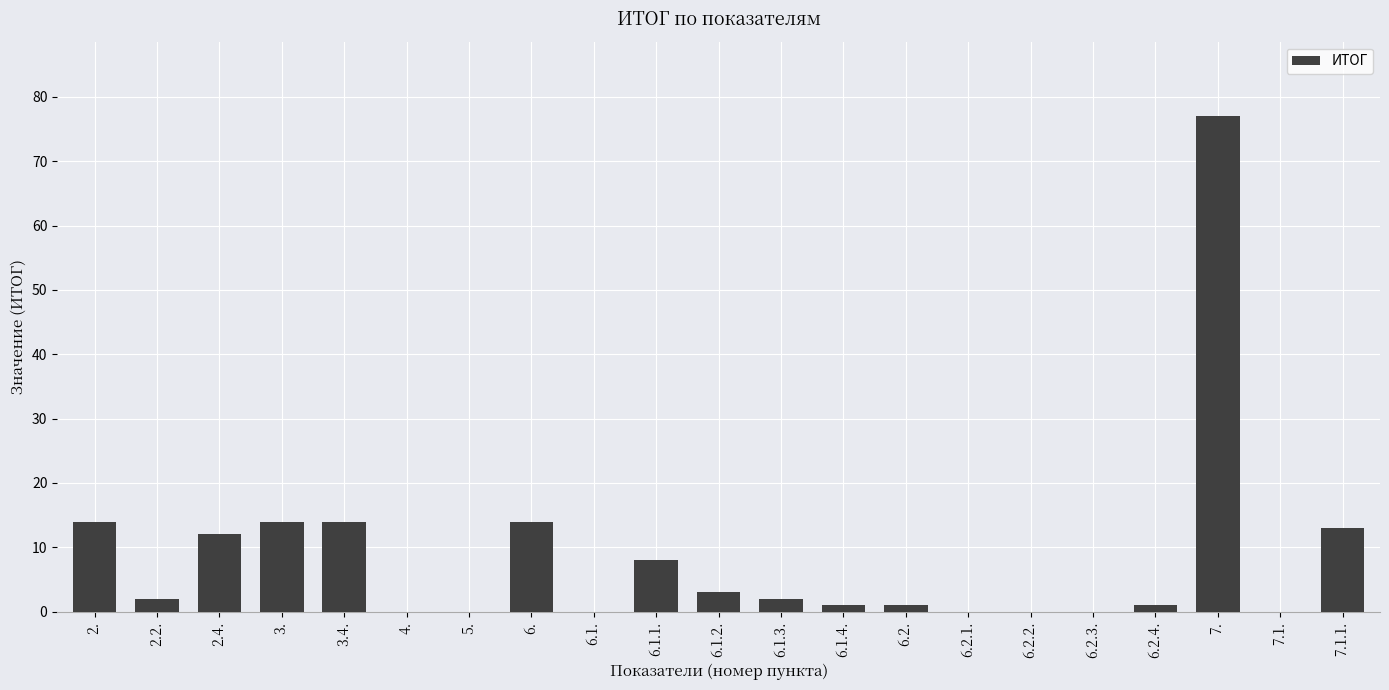

Reading left to right, what are all the values shown in this chart?

2.=14	2.2.=2	2.4.=12	3.=14	3.4.=14	4.=0	5.=0	6.=14	6.1.=0	6.1.1.=8	6.1.2.=3	6.1.3.=2	6.1.4.=1	6.2.=1	6.2.1.=0	6.2.2.=0	6.2.3.=0	6.2.4.=1	7.=77	7.1.=0	7.1.1.=13